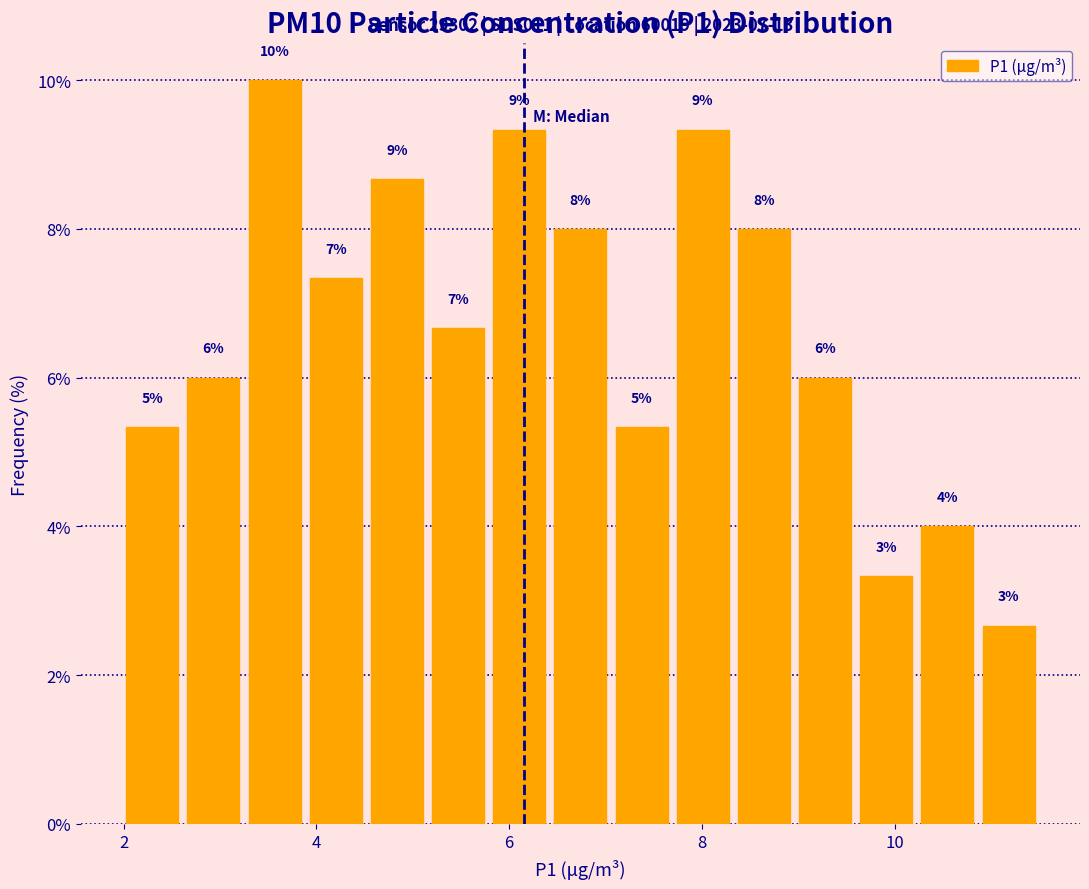

Read against the x-axis, roughly where is the centre of the tallest bar?

3.6